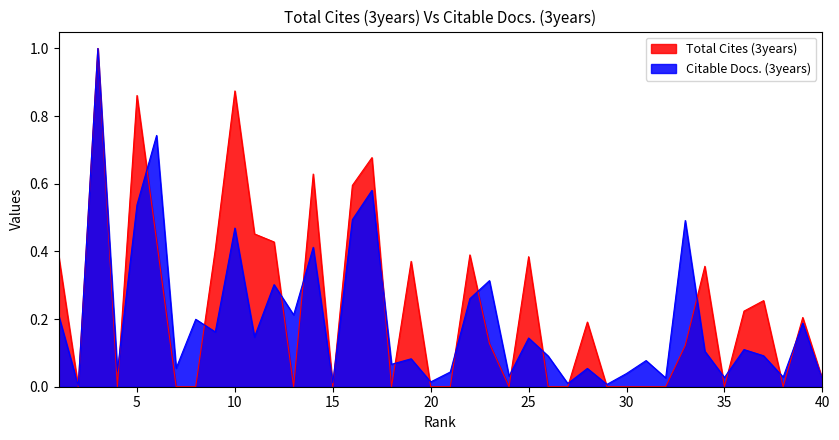

How many times do Citable Docs. (3years) and Total Cites (3years) cross each other?

22